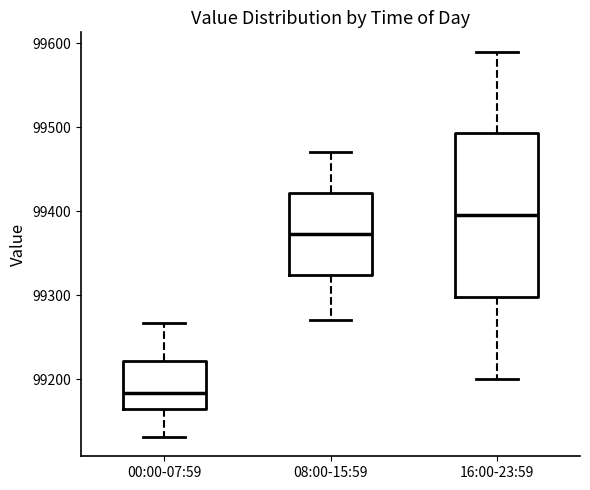

Where is the lower edge of the box for 00:00-07:59 on the y-axis? The values are not printed on the chart, so give them approximately, as read against the axis.

99160